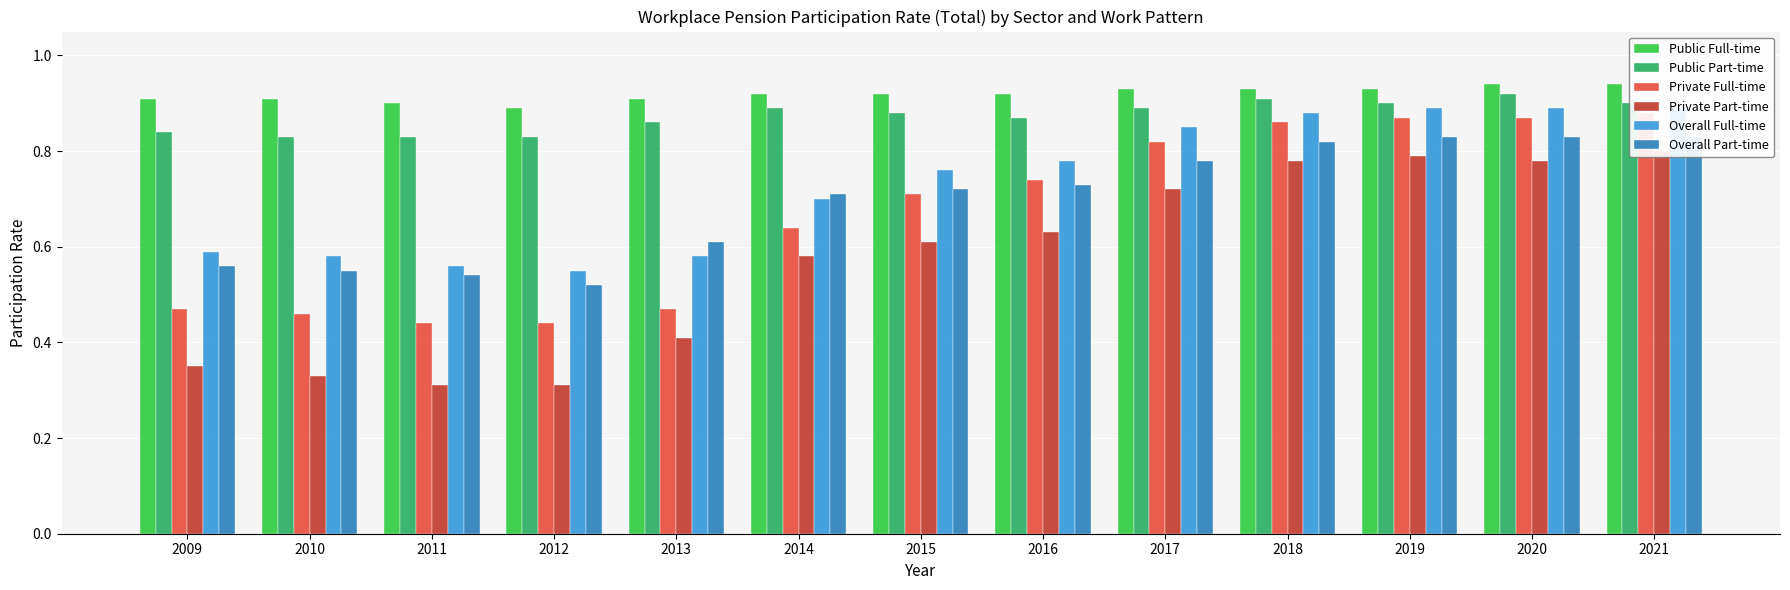

Which category has the lowest value in the Public Full-time series?

2012